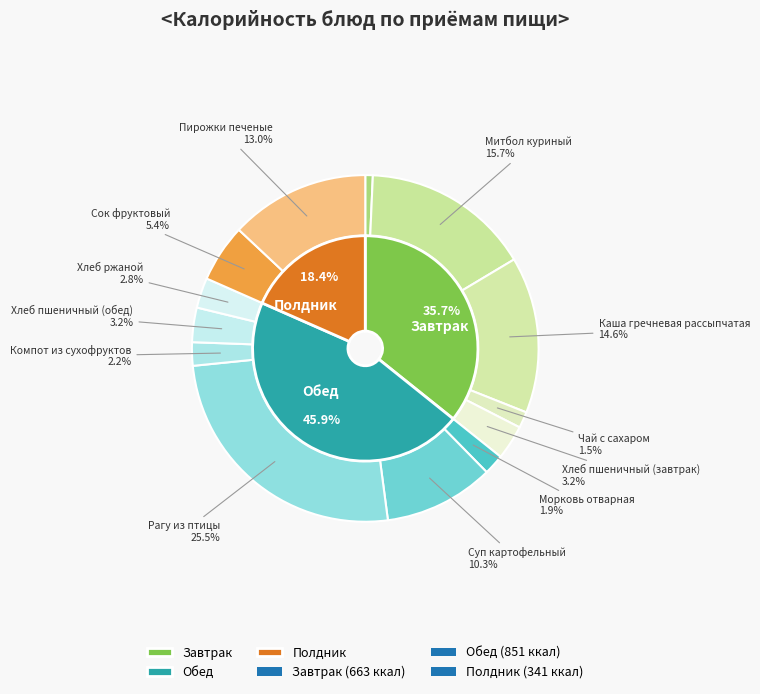

Rank the categories by value from highest to lowest.

Рагу из птицы, Митбол куриный, Каша гречневая рассыпчатая, Пирожки печеные, Суп картофельный, Сок фруктовый, Хлеб пшеничный (завтрак), Хлеб пшеничный (обед), Хлеб ржаной, Компот из сухофруктов, Морковь отварная, Чай с сахаром, Огурцы солёные